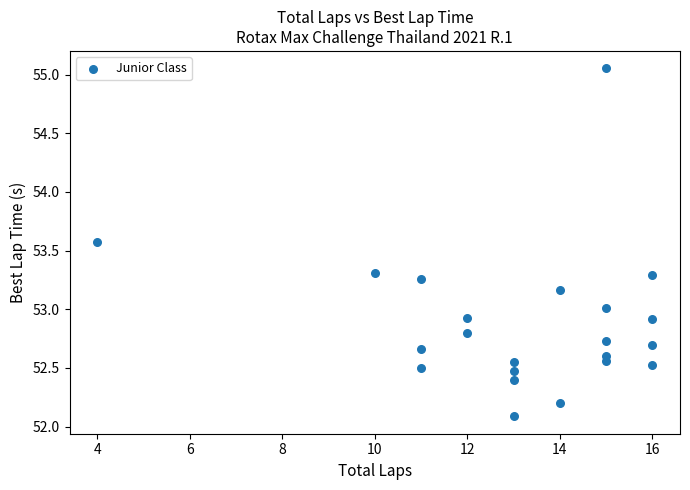

What is the range of X values (max minus min)?

12.0